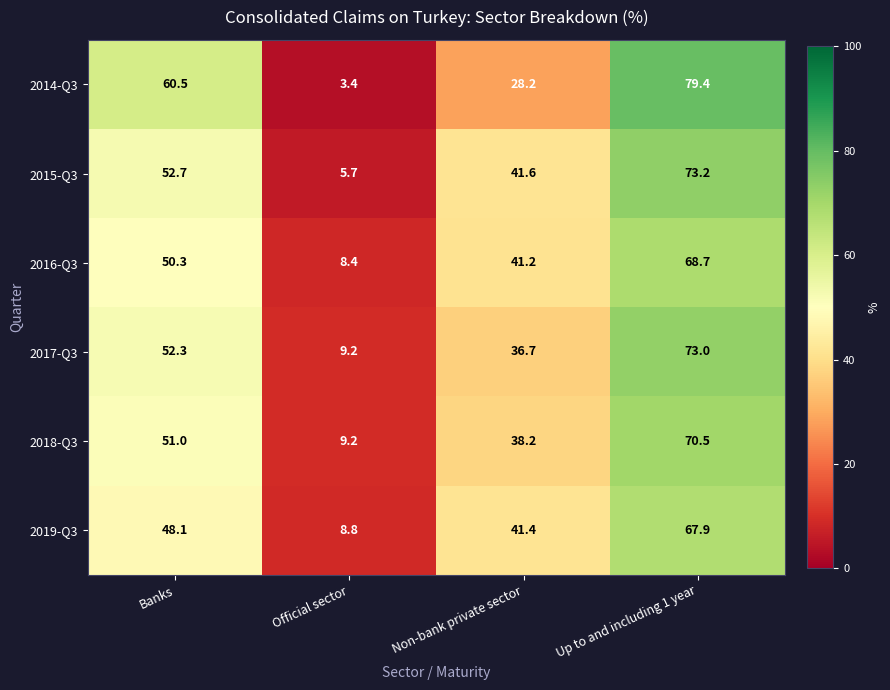

Reading right to left, list all the values displayed in this chart.

2014-Q3: Up to and including 1 year=79.4	Non-bank private sector=28.2	Official sector=3.4	Banks=60.5
2015-Q3: Up to and including 1 year=73.2	Non-bank private sector=41.6	Official sector=5.7	Banks=52.7
2016-Q3: Up to and including 1 year=68.7	Non-bank private sector=41.2	Official sector=8.4	Banks=50.3
2017-Q3: Up to and including 1 year=73.0	Non-bank private sector=36.7	Official sector=9.2	Banks=52.3
2018-Q3: Up to and including 1 year=70.5	Non-bank private sector=38.2	Official sector=9.2	Banks=51.0
2019-Q3: Up to and including 1 year=67.9	Non-bank private sector=41.4	Official sector=8.8	Banks=48.1